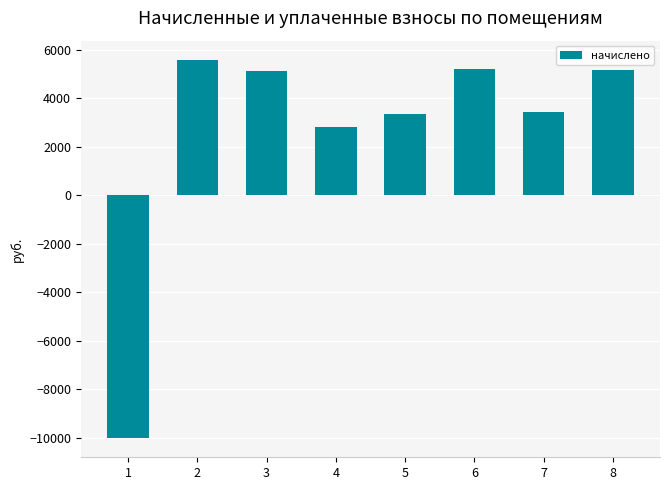

How many values are above zero?

7